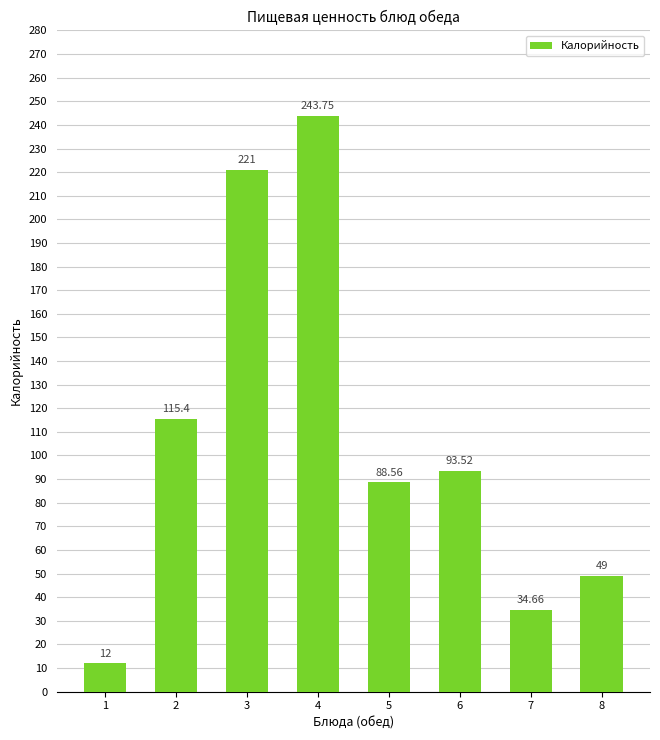

What is the change in value from 5 to 6?

+5.0